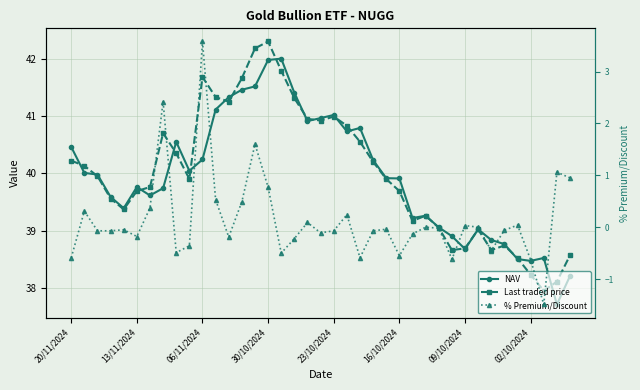

What are all the series names shown in the legend?

NAV, Last traded price, % Premium/Discount